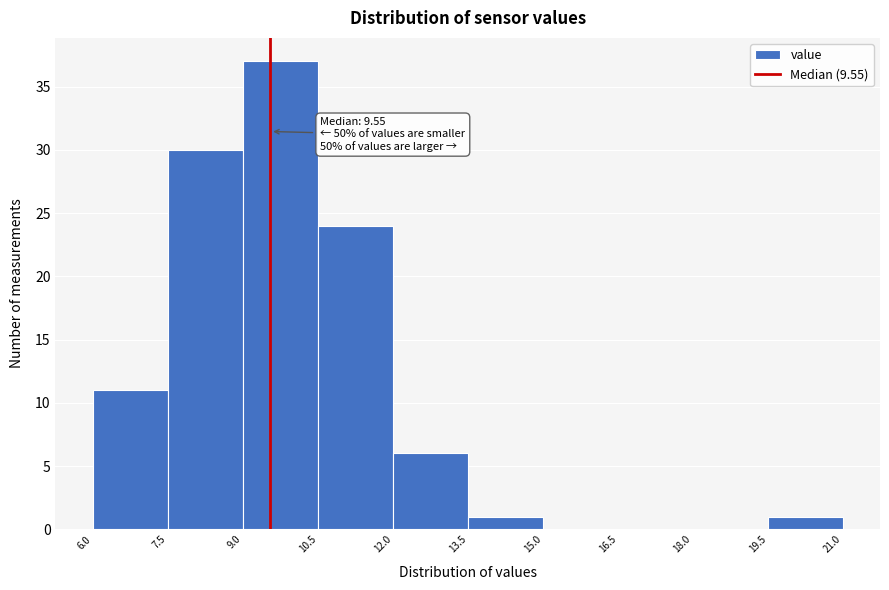

Which range on the x-axis has the tallest bar?

9.0 to 10.5